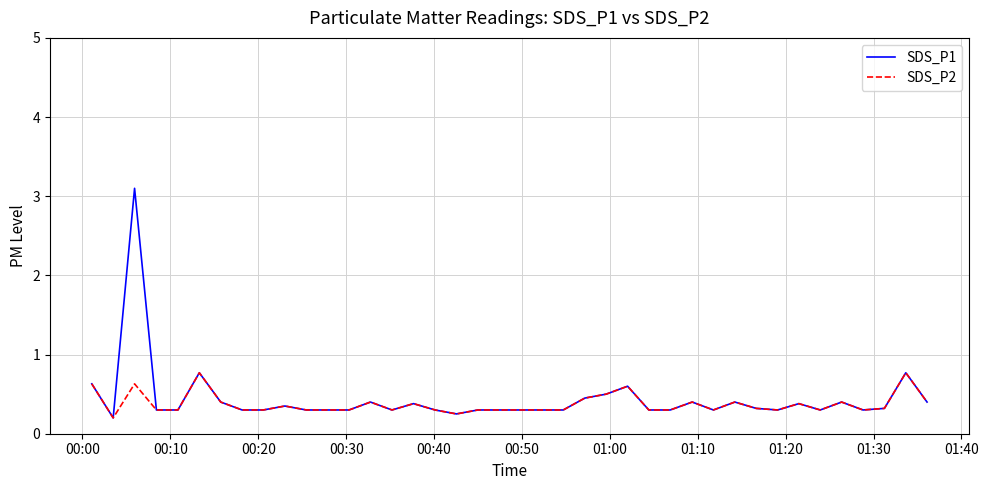

What is the smallest value displayed?

0.2